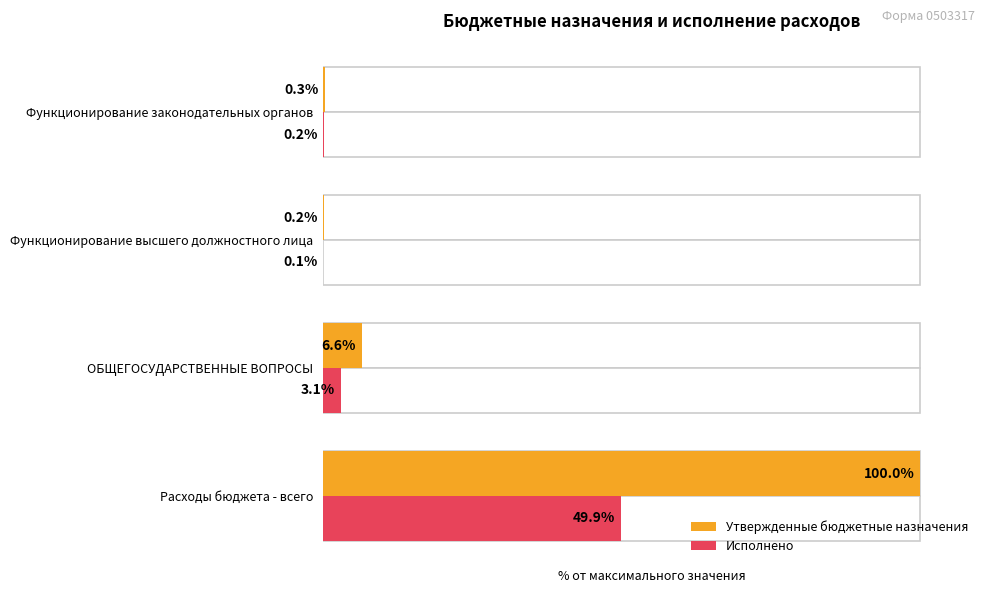

What is the sum of the Исполнено values at ОБЩЕГОСУДАРСТВЕННЫЕ ВОПРОСЫ and Расходы бюджета - всего?

53.0